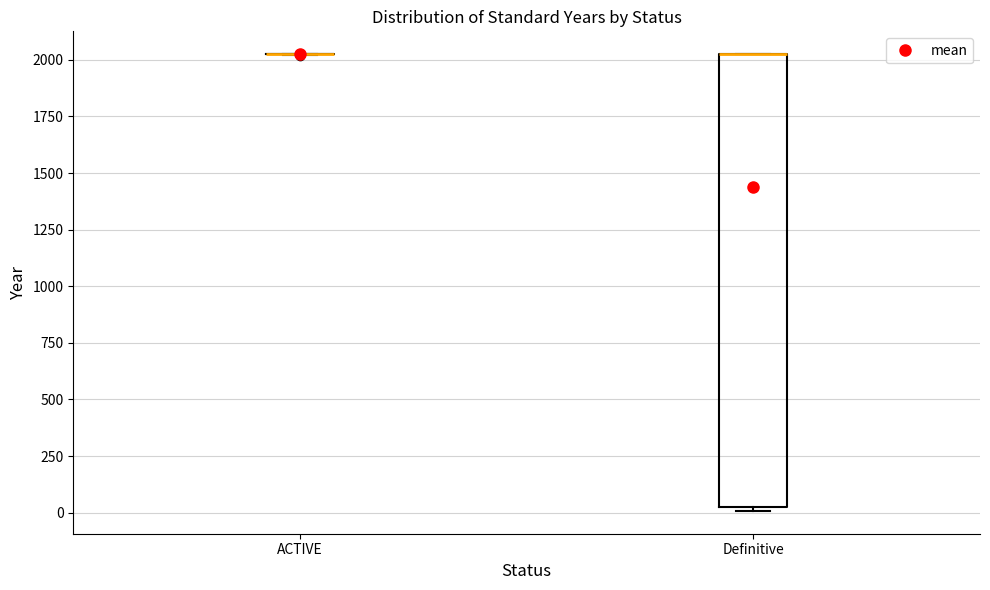

Which box is the tallest, from its lower edge to its upper edge?

Definitive